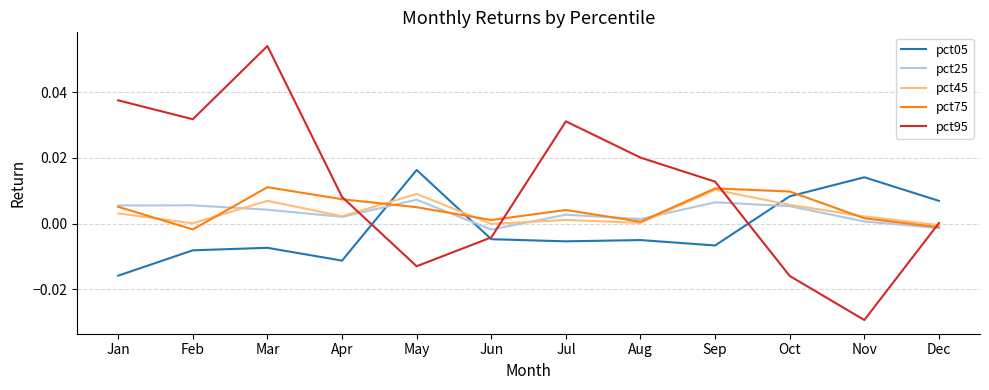

After their last crossing, which series has the higher values: pct75 or pct95?

pct95